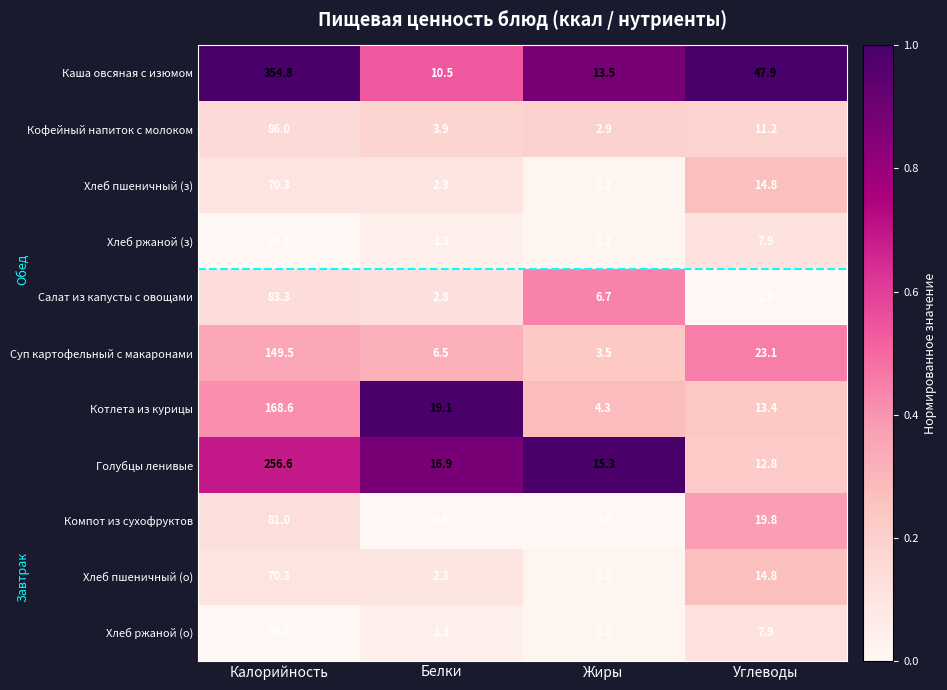

How many distinct data groups are displayed?

11